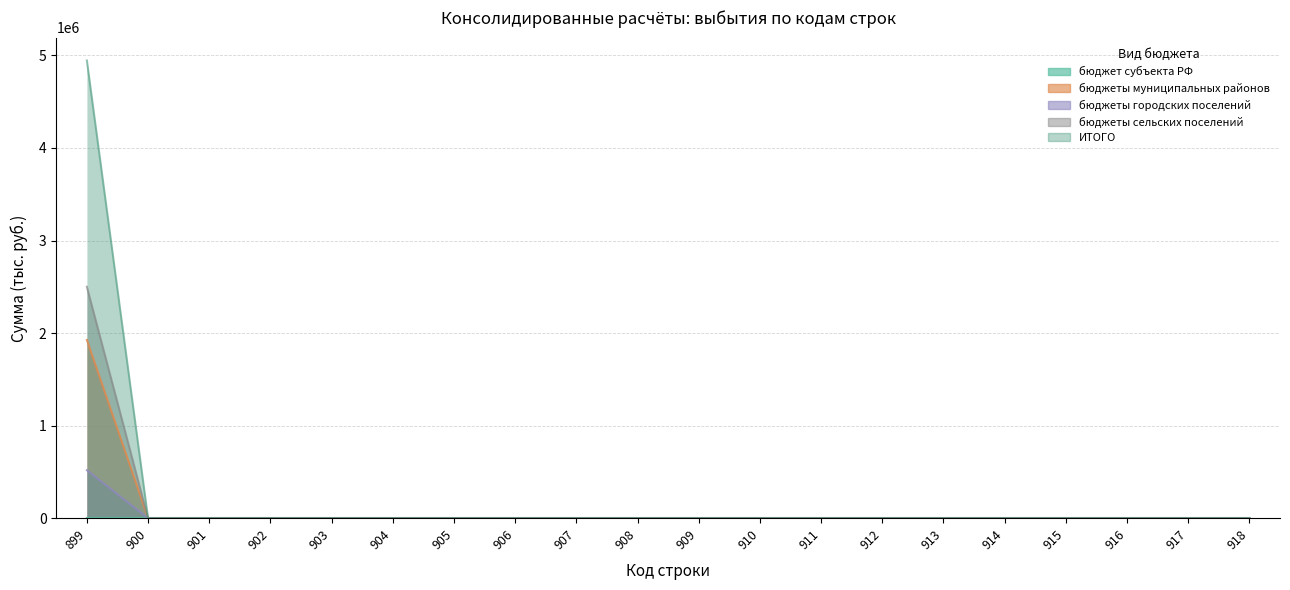

At which label is бюджеты городских поселений closest to 1249928?

900